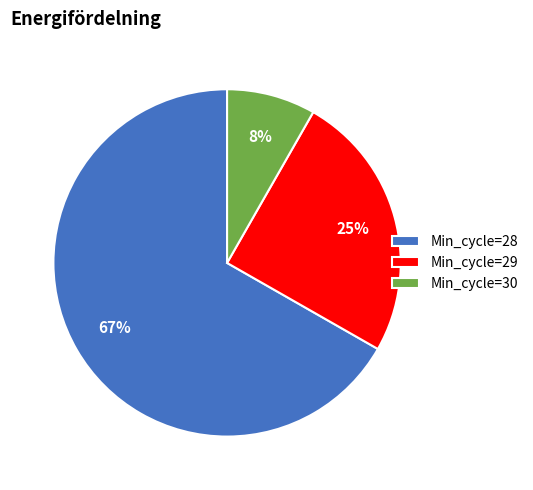

Between Min_cycle=29 and Min_cycle=30, which is larger?

Min_cycle=29